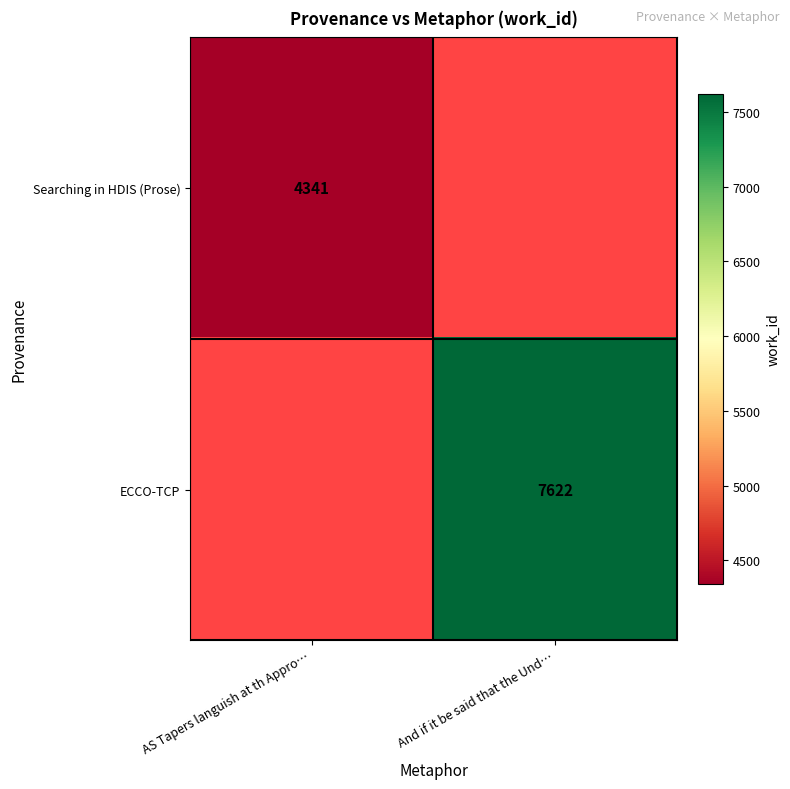

The value of Searching in HDIS (Prose) at AS Tapers languish at th Appro… is 6907. True or false?

False